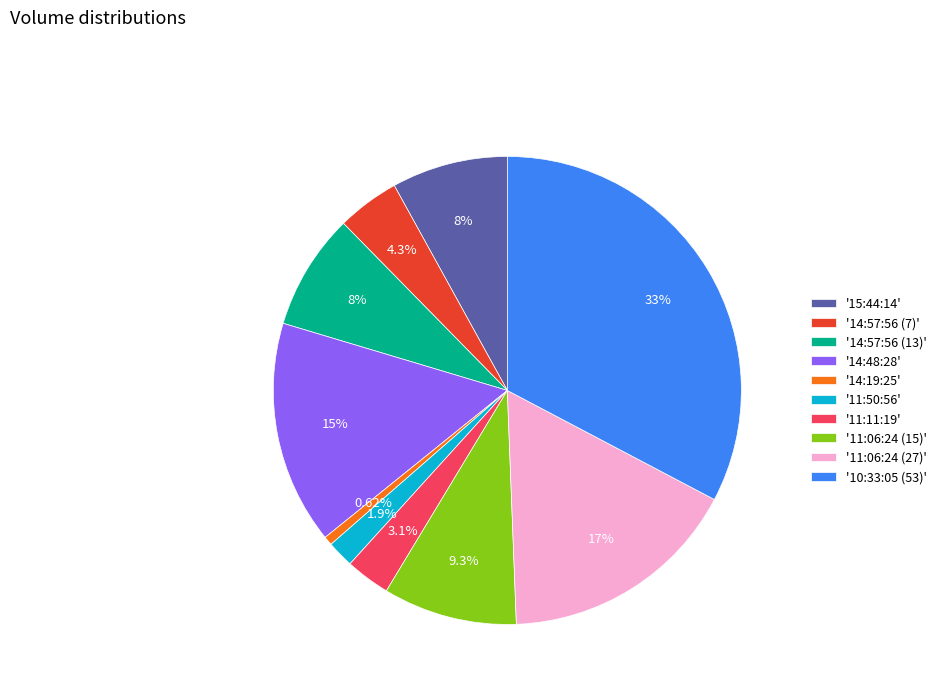

To the nearest percent, what is the average slice percentage?

10%